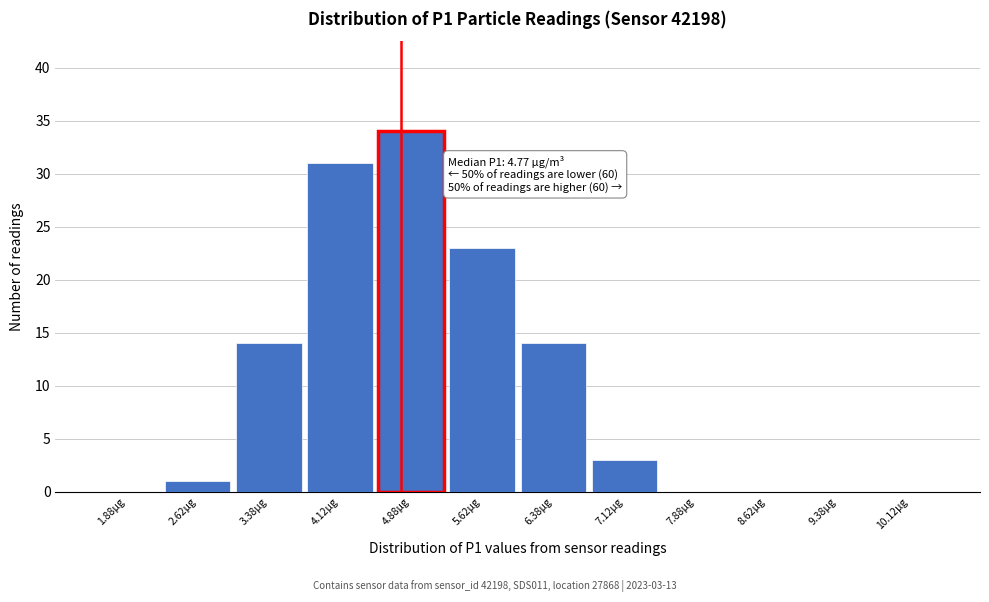

Which range on the x-axis has the tallest bar?

4.50 to 5.25